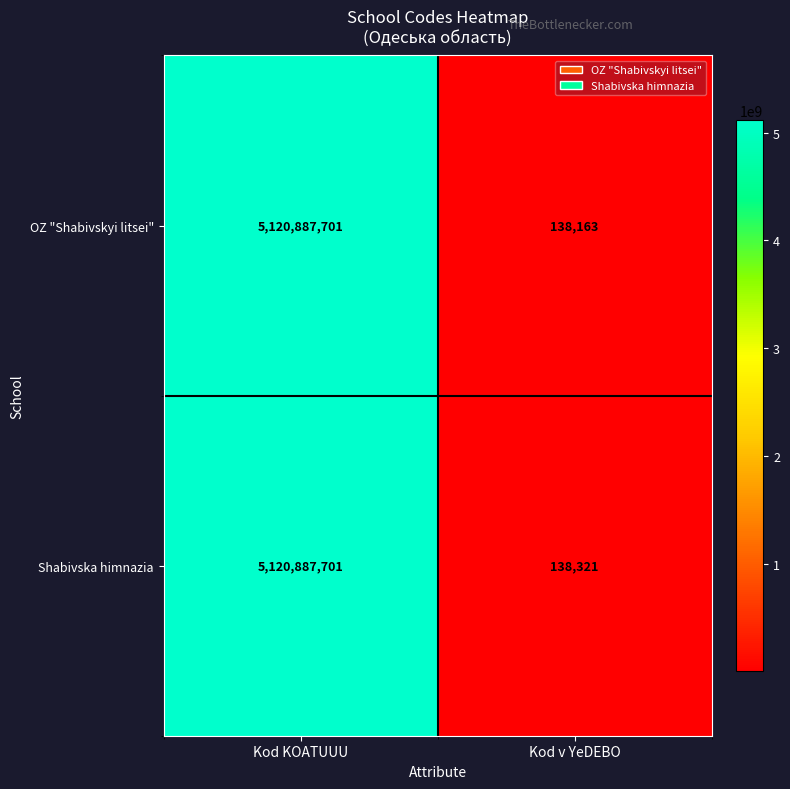

What is the sum of the OZ "Shabivskyi litsei" values at Kod KOATUUU and Kod v YeDEBO?

5121025864